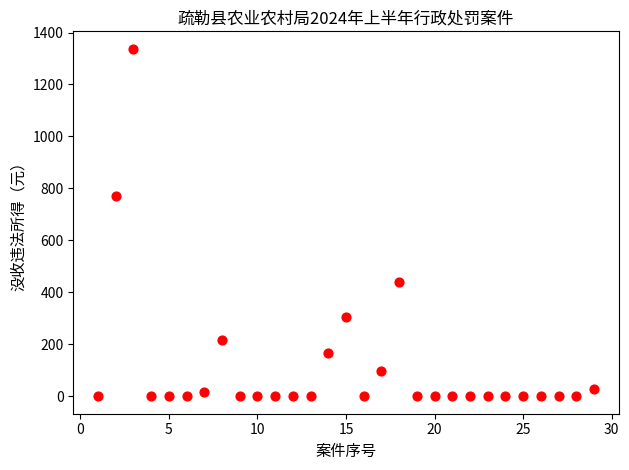

What Y value in the scatter plot is closest to 668?

770.0